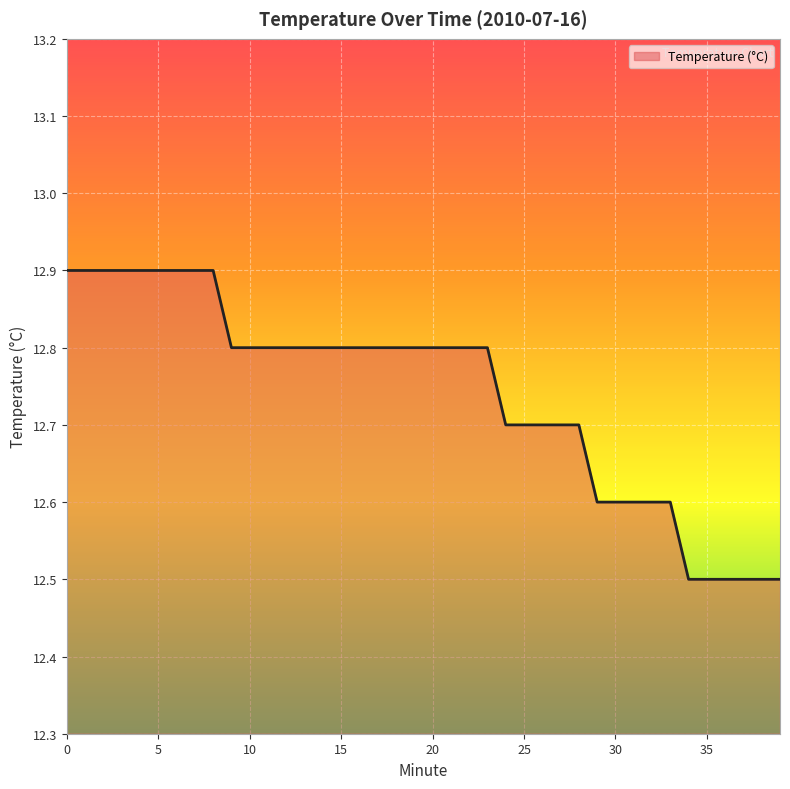

What is the smallest value displayed?

12.5